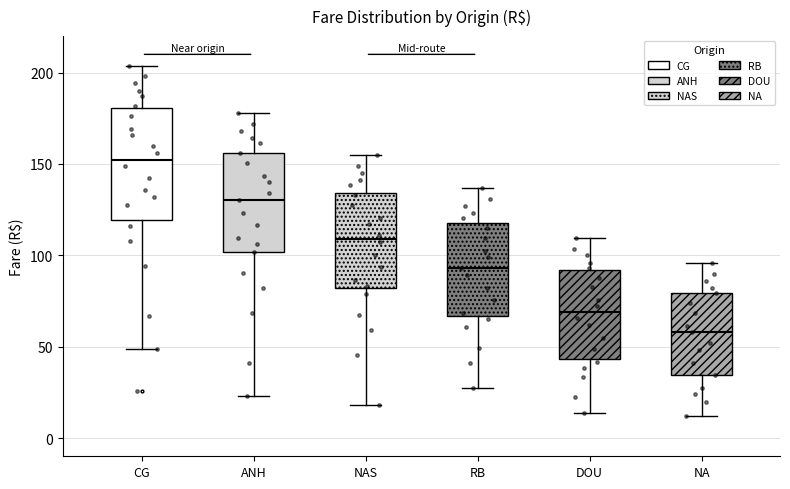

Reading left to right, transcribe this box plot: for each box, give where its median line is, the range the box spans, and where its two whiskers end, as read against the y-axis. The values are not printed on the chart, so give them approximately, as read against the axis.

CG: median 150, box 120 to 180, whiskers 50 to 205
ANH: median 130, box 100 to 155, whiskers 25 to 180
NAS: median 110, box 80 to 135, whiskers 20 to 155
RB: median 95, box 65 to 120, whiskers 25 to 135
DOU: median 70, box 45 to 90, whiskers 15 to 110
NA: median 60, box 35 to 80, whiskers 10 to 95